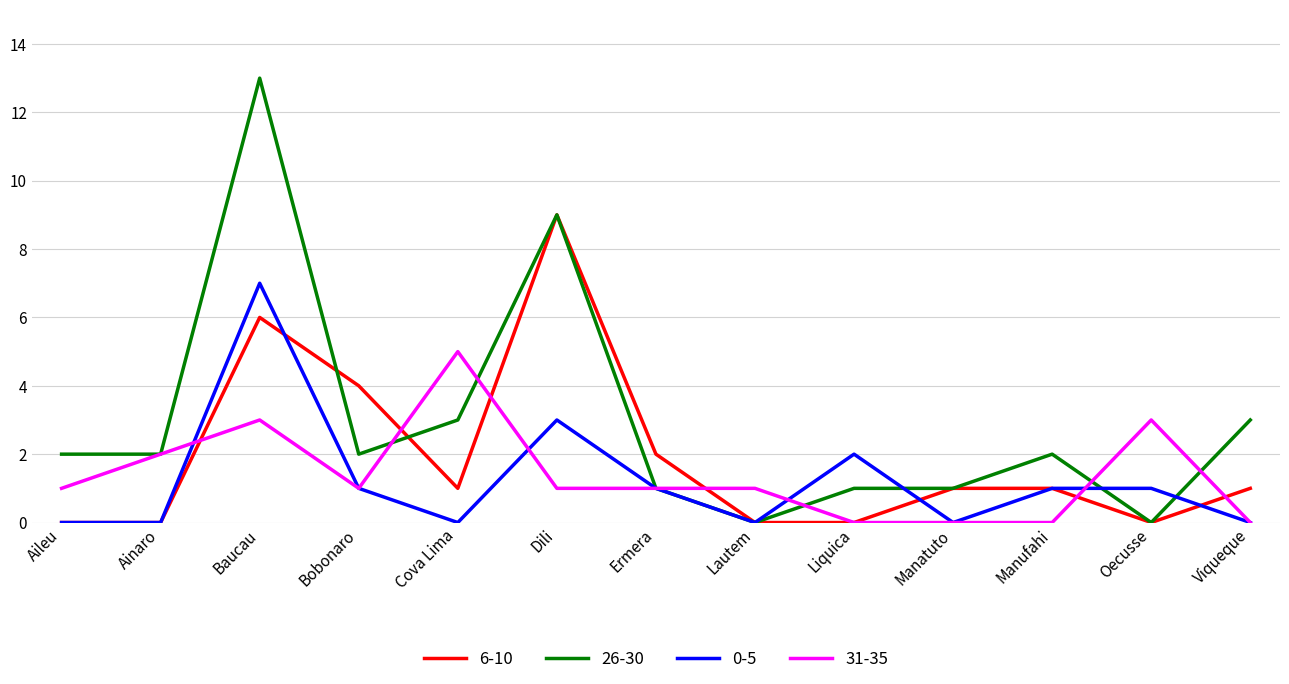

What is the maximum value for 31-35?

5